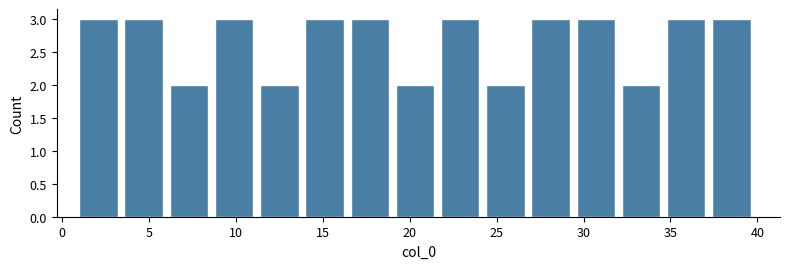

What is the height of the bar covering 1.0 to 3.6 on the x-axis? Neither the bar edges nor the heights are printed on the chart, so give them approximately, as read against the axes.

3